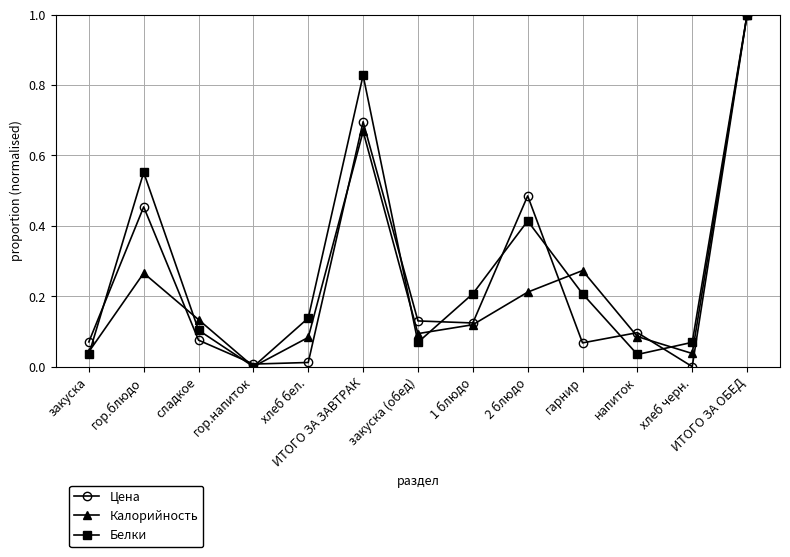

Between 1 блюдо and ИТОГО ЗА ОБЕД, which series saw the biggest shift?

Калорийность